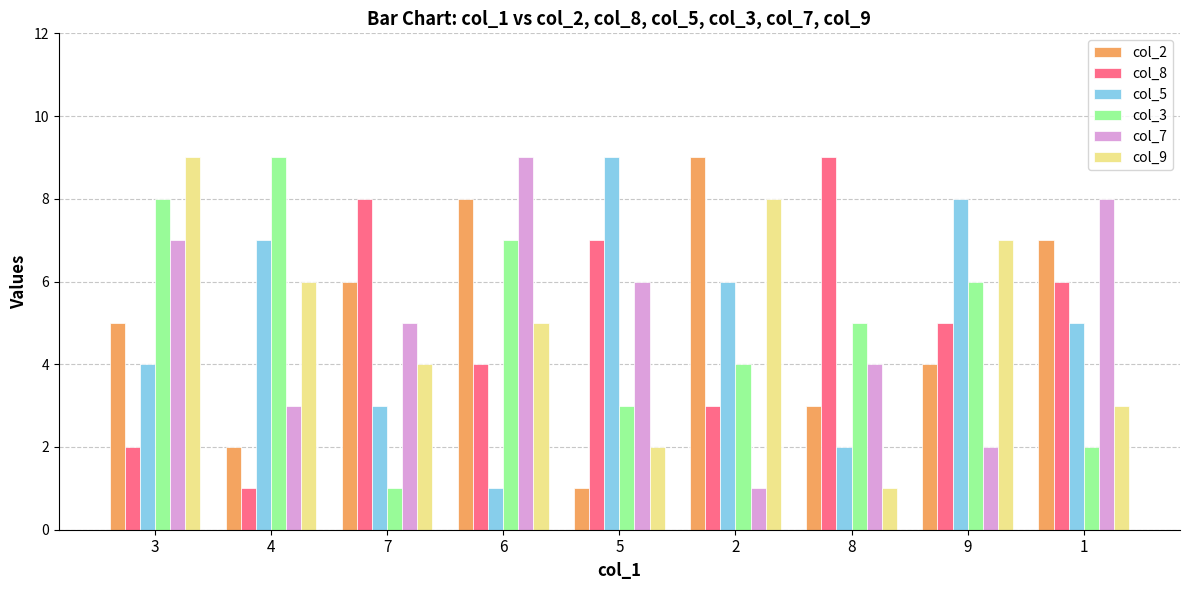

At which label does col_7 reach its minimum?

2